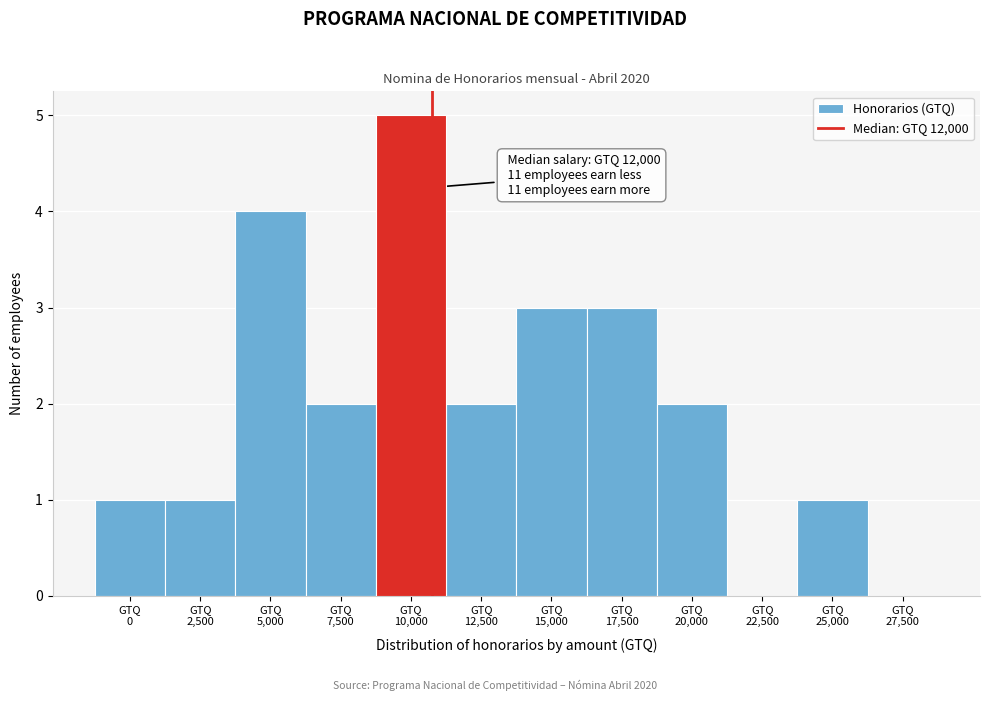

What is the maximum value shown in the chart?

5